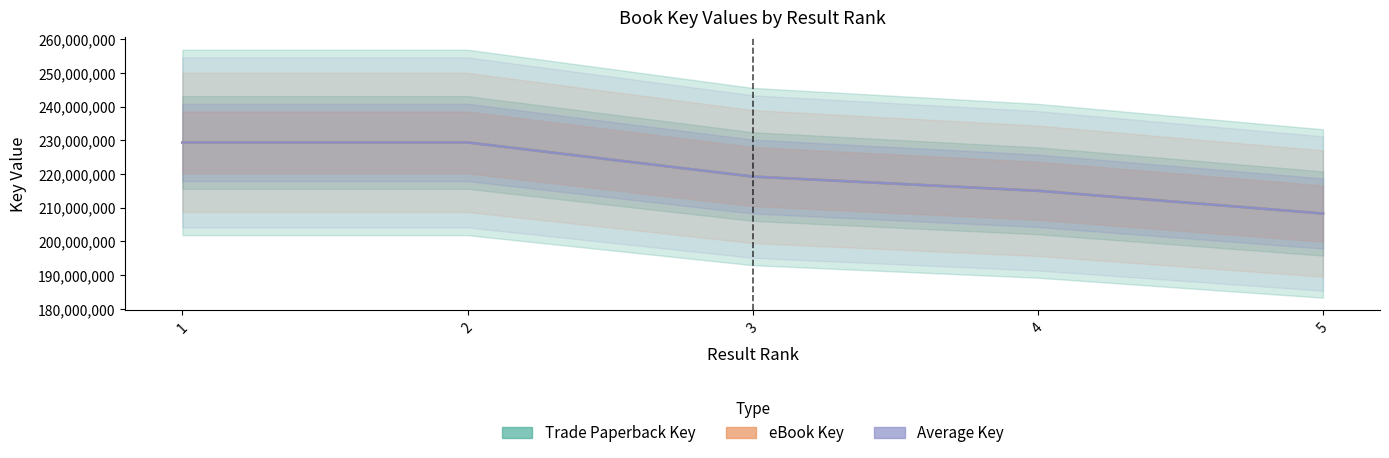

What is the difference between the eBook Key values at 4 and 1?

14352325